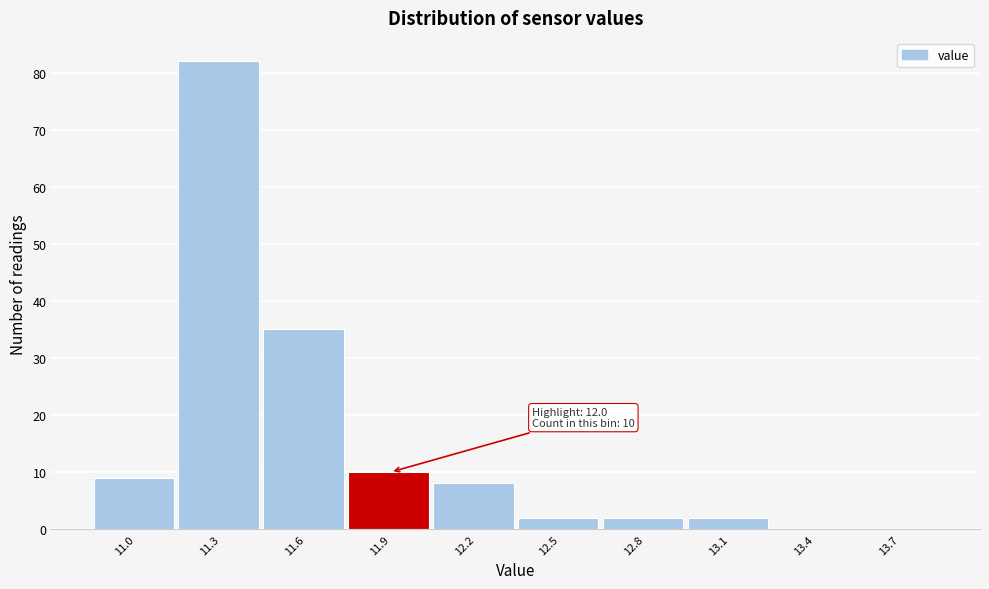

Reading left to right, transcribe all the data shown in this chart.

11.0=9	11.3=82	11.6=35	11.9=10	12.2=8	12.5=2	12.8=2	13.1=2	13.4=0	13.7=0